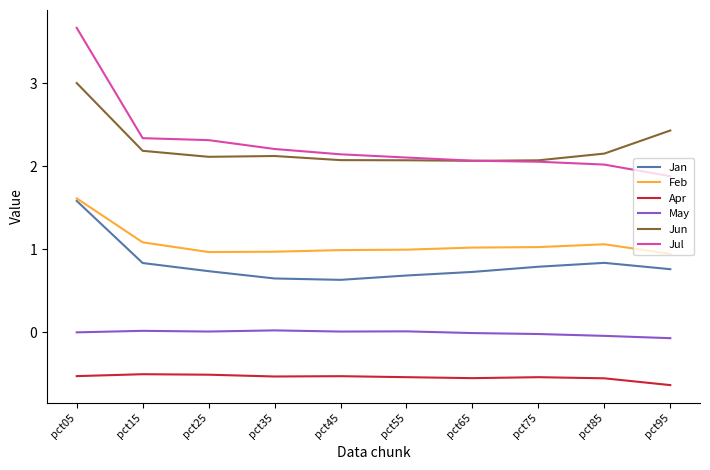

The value of Jun at pct65 is 2.1. True or false?

True